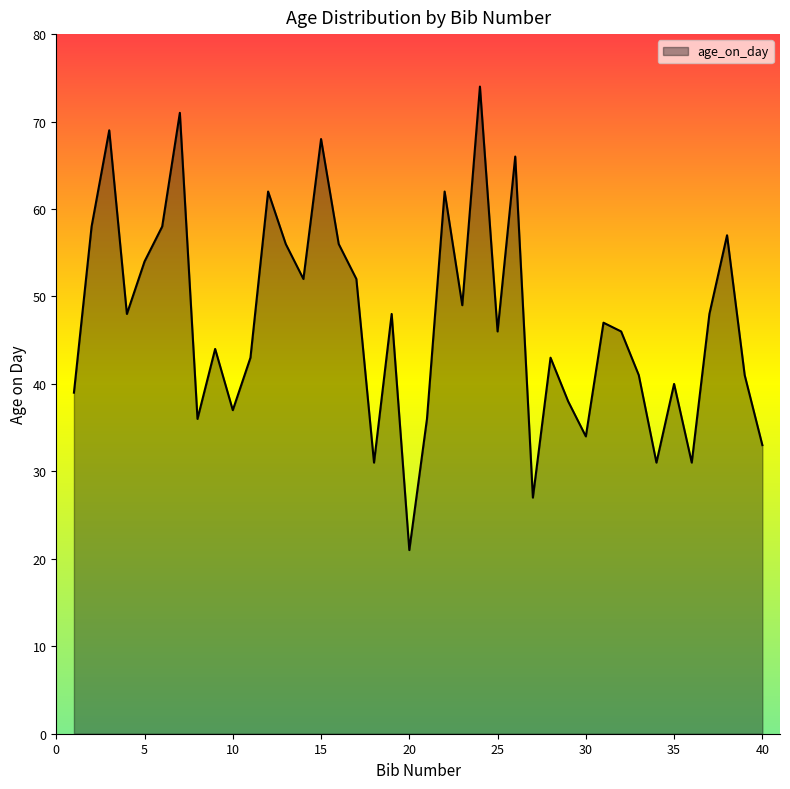

What is the greatest value displayed?

74